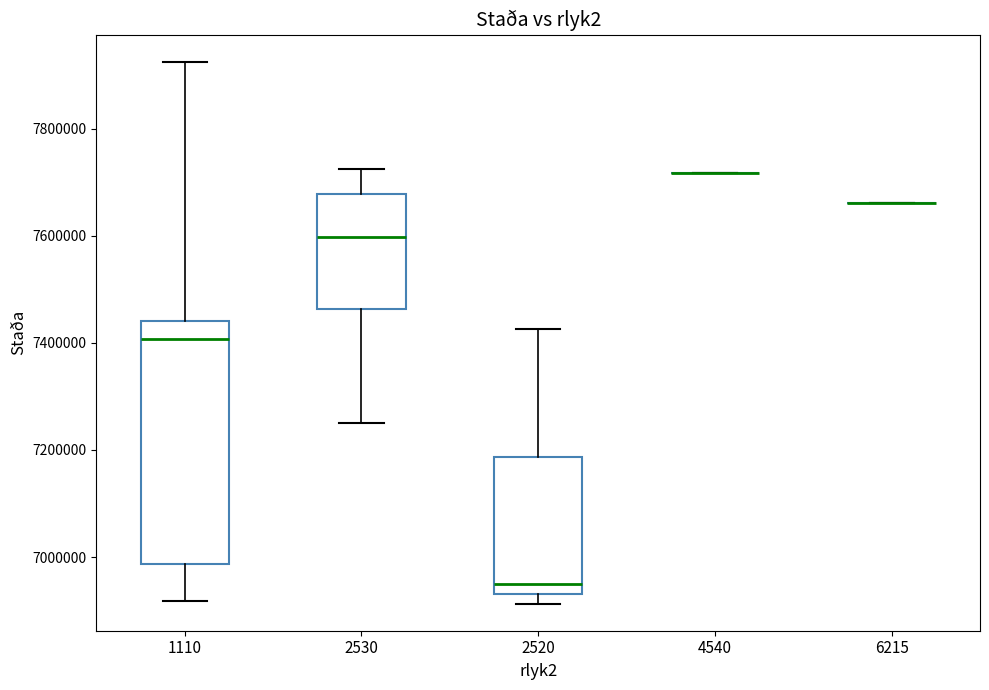

Reading left to right, read every box against the y-axis: the position of its median line, the range the box covers, and the ends of its whiskers. The values are not printed on the chart, so give them approximately, as read against the axis.

1110: median 7400000, box 6980000 to 7440000, whiskers 6920000 to 7920000
2530: median 7600000, box 7460000 to 7680000, whiskers 7260000 to 7720000
2520: median 6940000 (just above the box's lower edge), box 6940000 to 7180000, whiskers 6920000 to 7420000
4540: box collapsed to a line at 7720000, whiskers 7720000 to 7720000
6215: box collapsed to a line at 7660000, whiskers 7660000 to 7660000